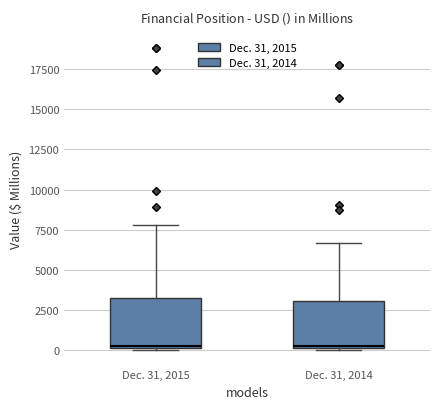

Reading left to right, transcribe this box plot: for each box, give where its median line is, the range the box spans, and where its two whiskers end, as read against the y-axis. The values are not printed on the chart, so give them approximately, as read against the axis.

Dec. 31, 2015: median 500, box 0 to 3000, whiskers 0 to 8000
Dec. 31, 2014: median 500, box 0 to 3000, whiskers 0 to 6500